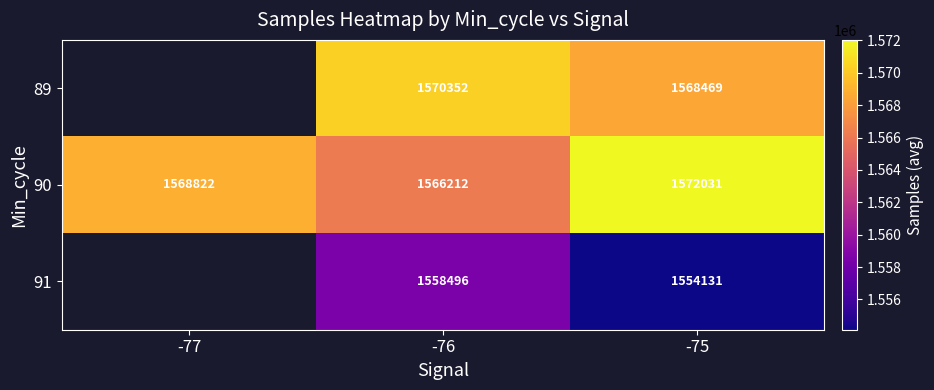

At which label does 90 reach its peak?

-75